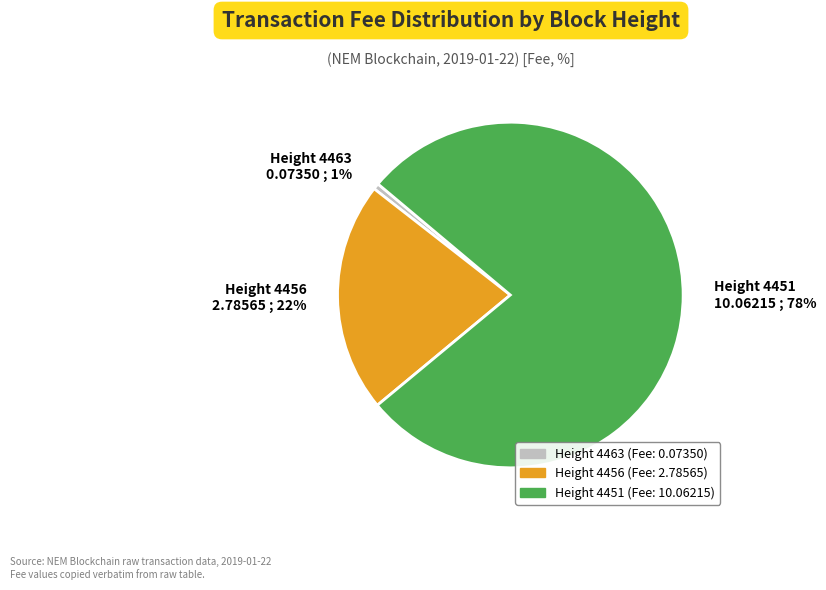

Which has a higher value, Height 4463 0.07350 ; 1% or Height 4451 10.06215 ; 78%?

Height 4451 10.06215 ; 78%